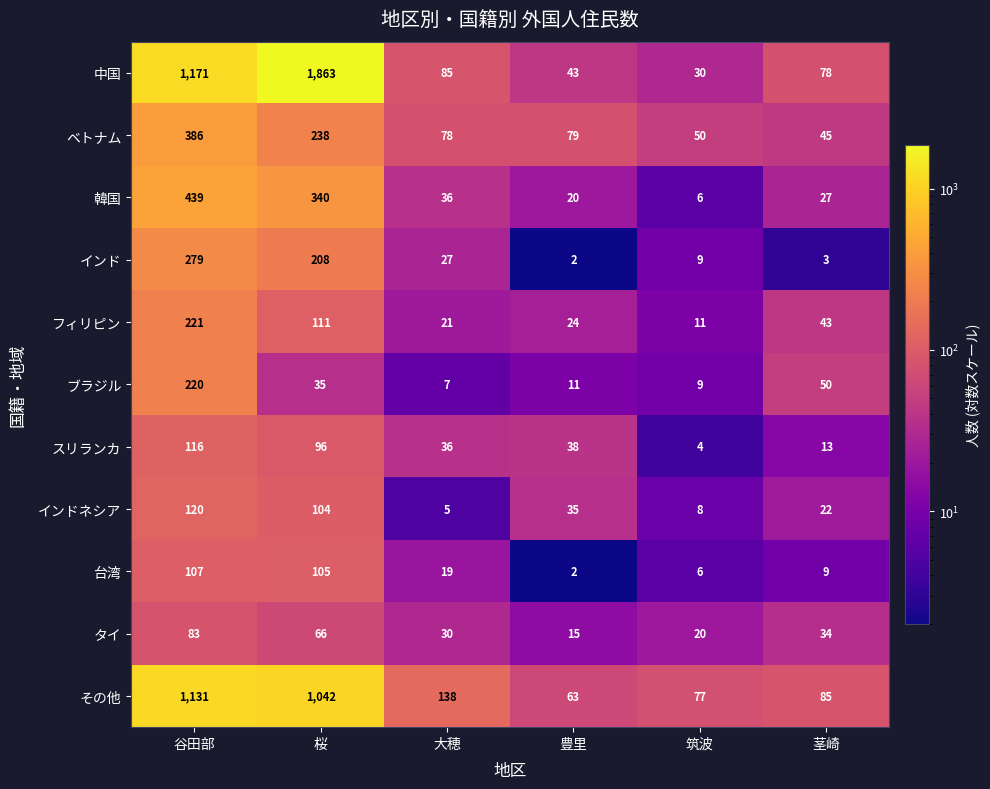

The value of インドネシア at 茎崎 is 22. True or false?

True